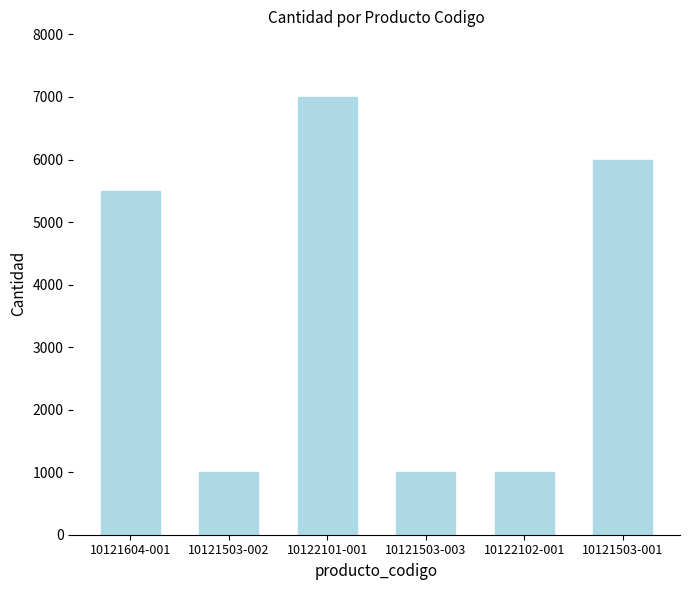

Where is the data nearest to the value 4000?

10121604-001